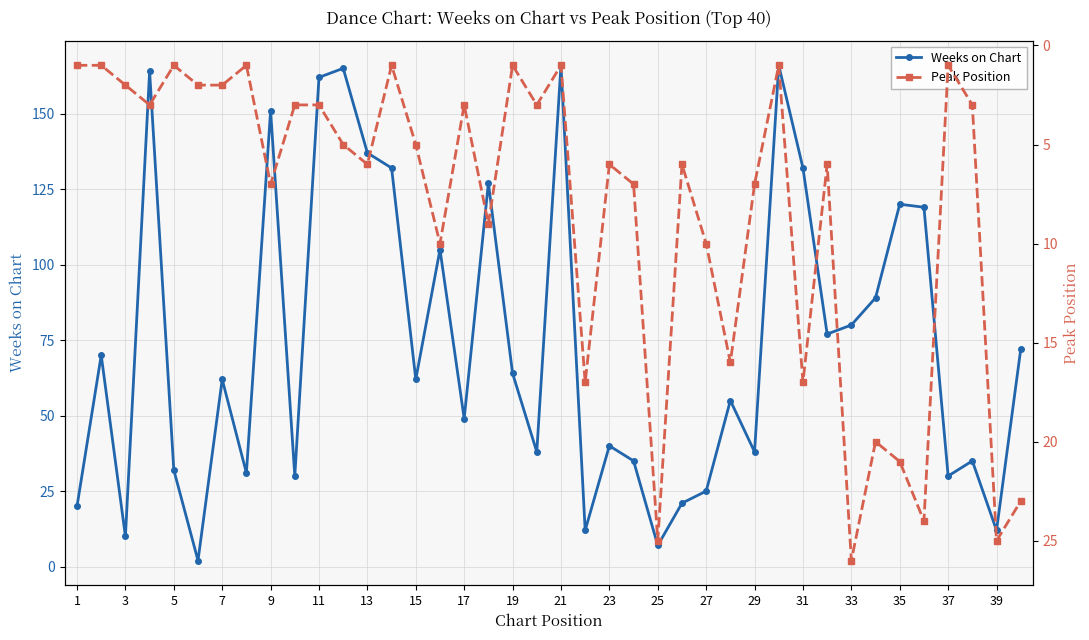

What is the maximum value shown in the chart?

166